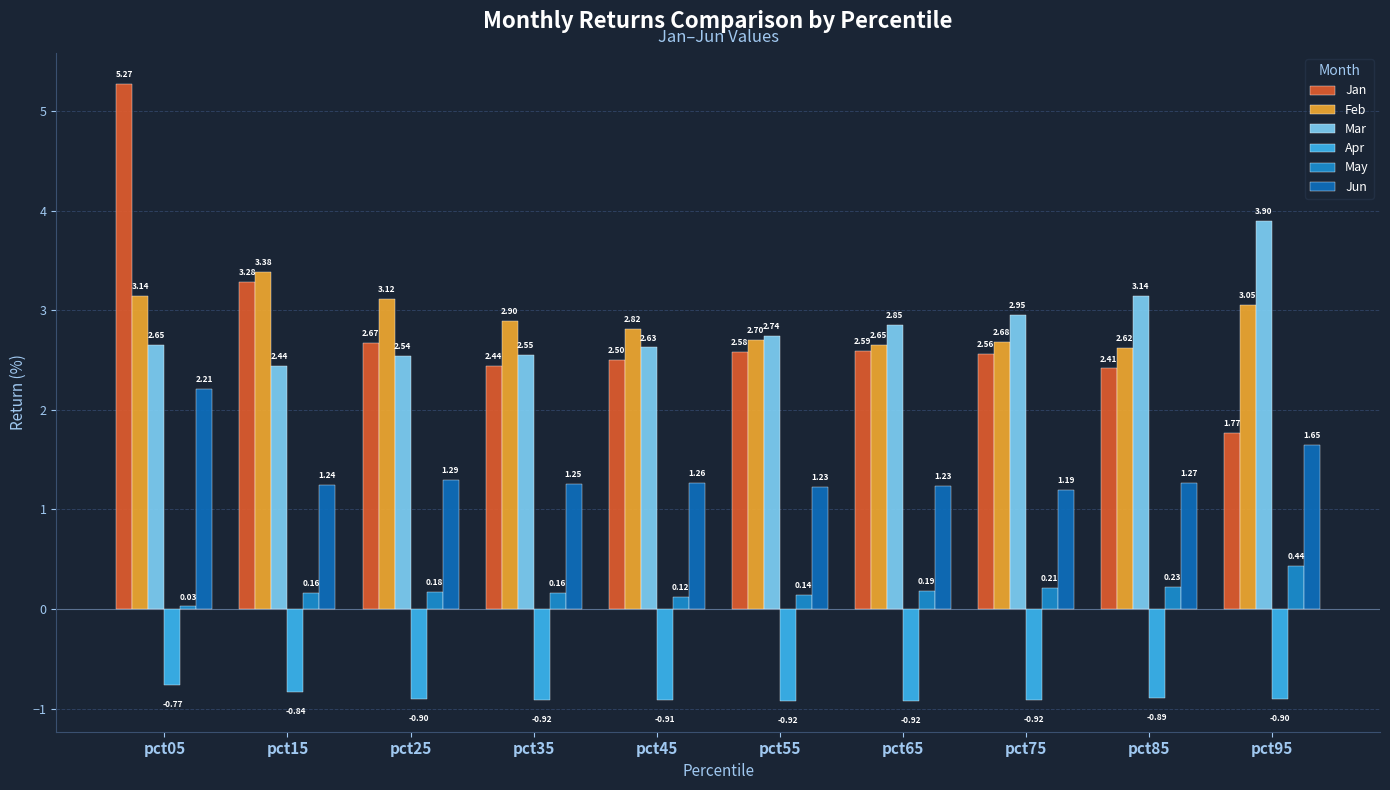

What is the average value of the Feb series?

2.9